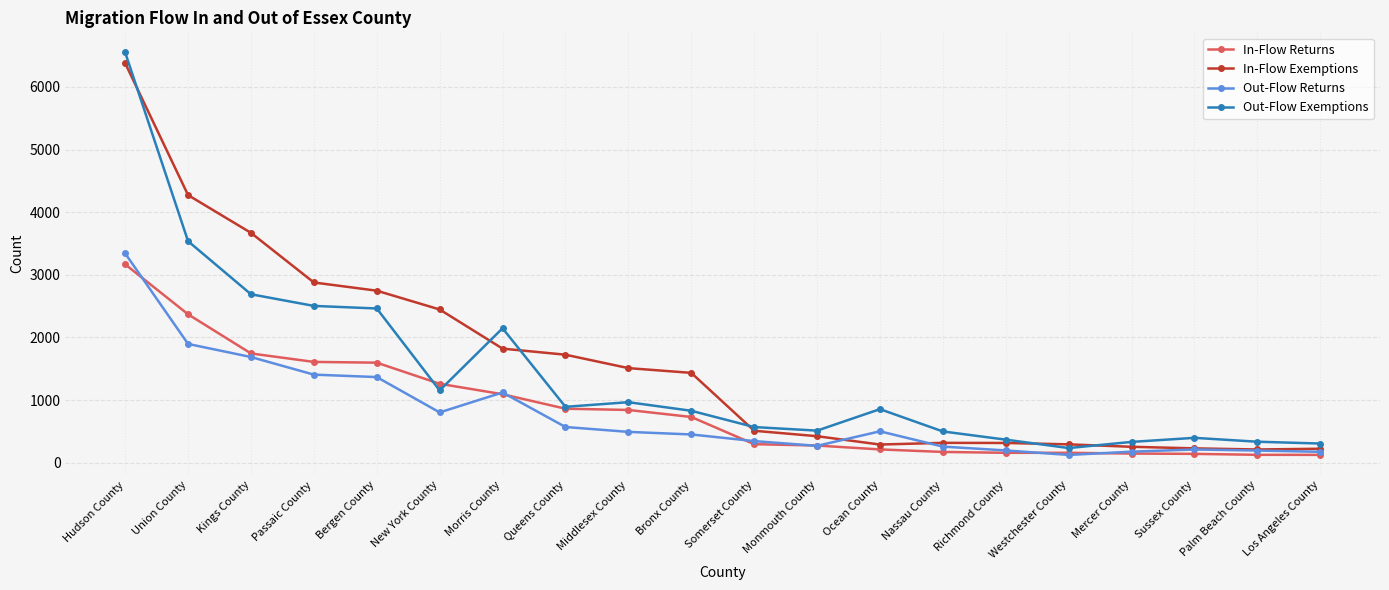

Which series has the widest spread of values?

Out-Flow Exemptions